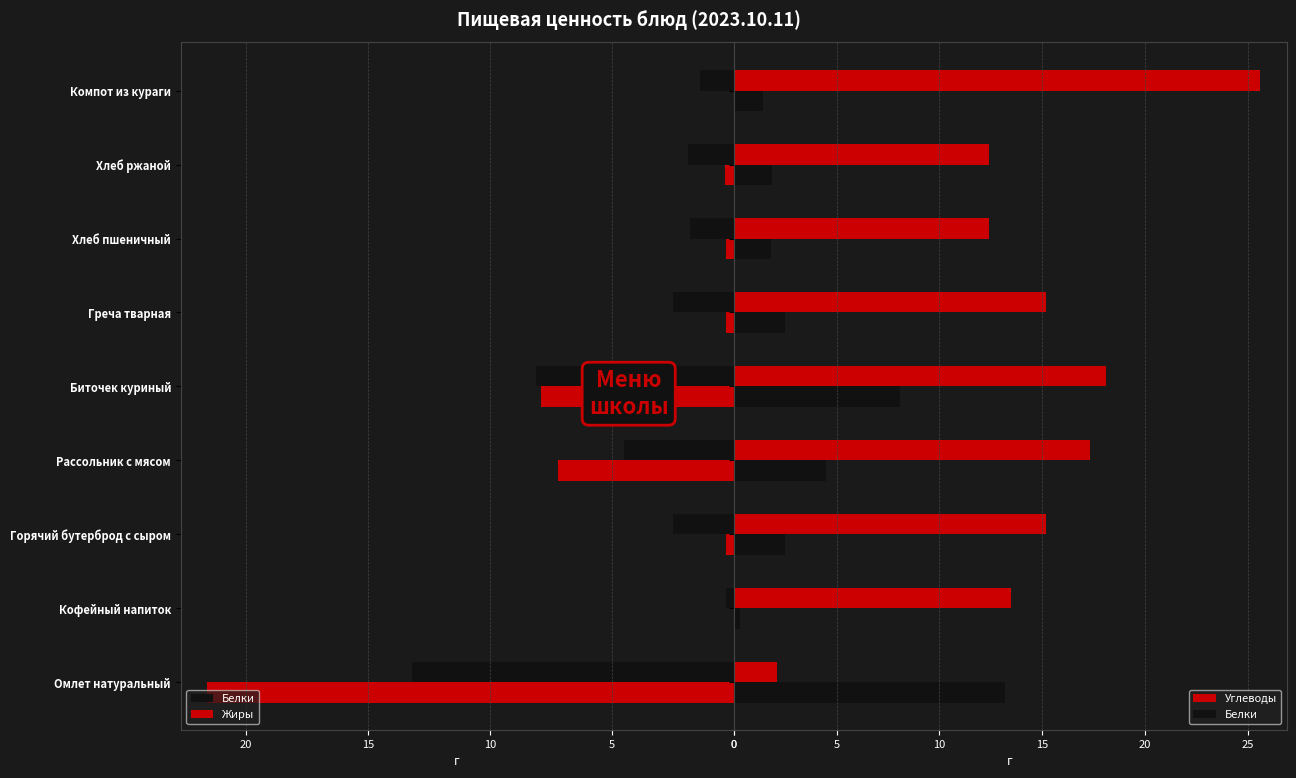

How many groups of bars are there?

9